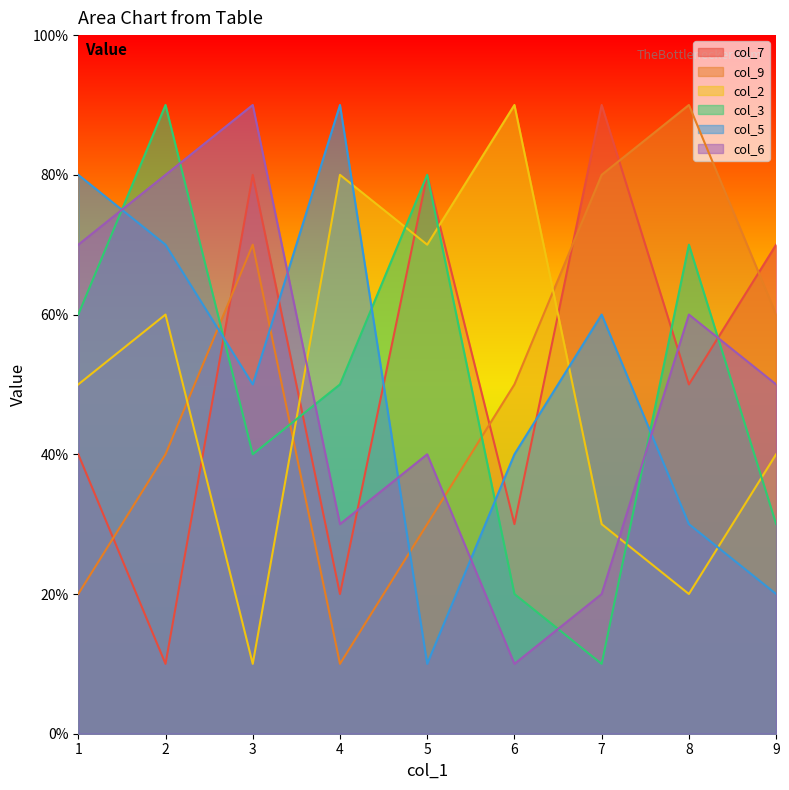

Which series has the widest spread of values?

col_7